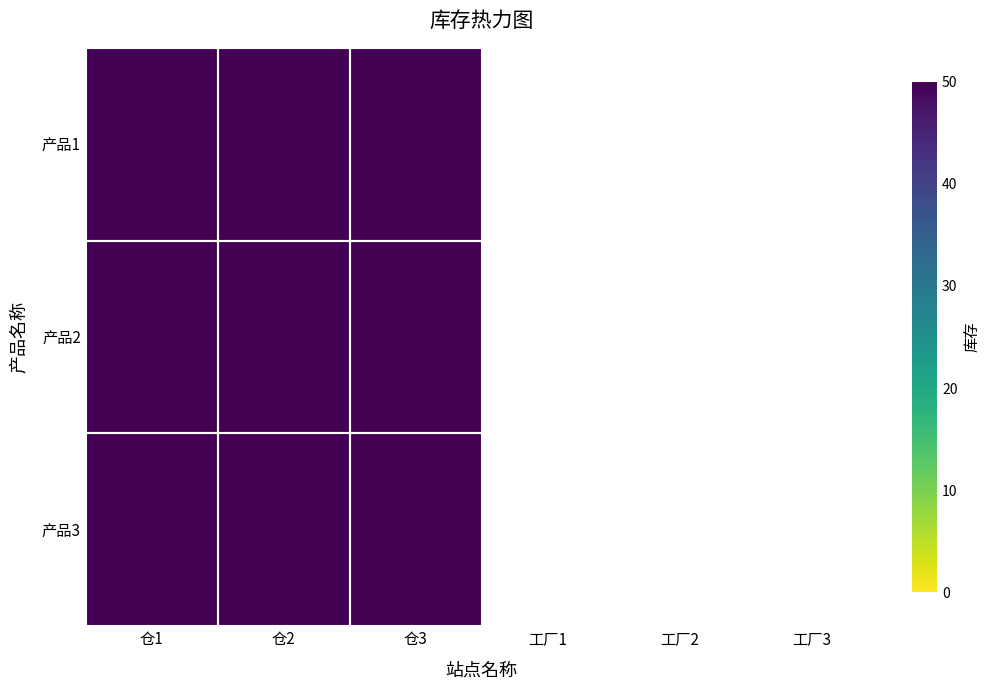

Rank the categories by 产品1 value from highest to lowest.

仓1, 仓2, 仓3, 工厂1, 工厂2, 工厂3